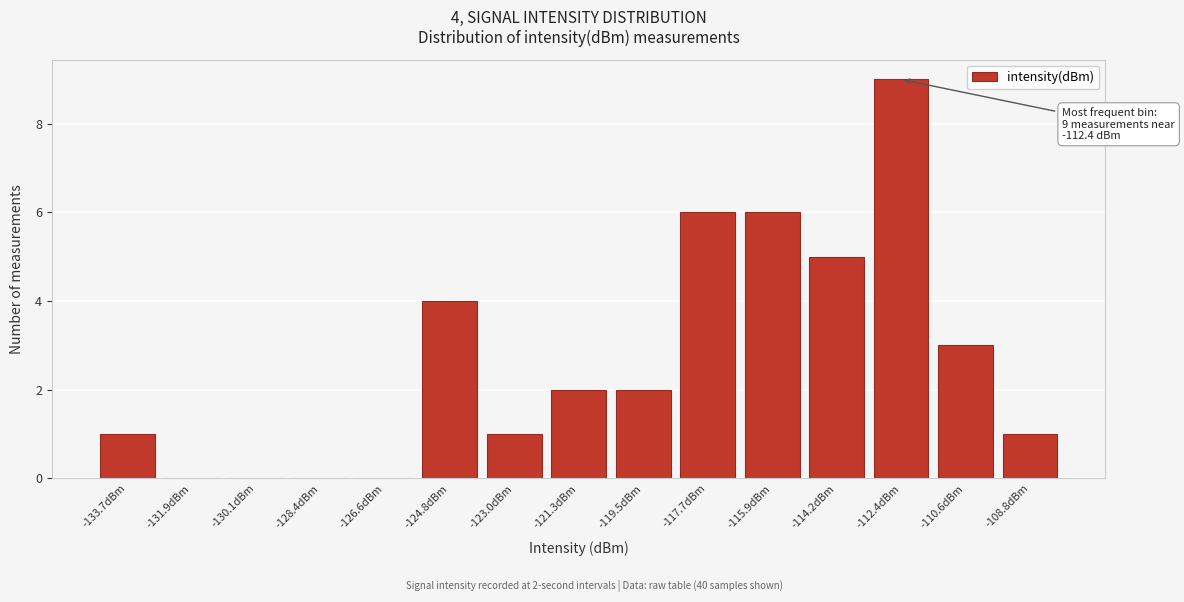

Reading left to right, extract all data points from this chart.

-133.7dBm=1	-131.9dBm=0	-130.1dBm=0	-128.4dBm=0	-126.6dBm=0	-124.8dBm=4	-123.0dBm=1	-121.3dBm=2	-119.5dBm=2	-117.7dBm=6	-115.9dBm=6	-114.2dBm=5	-112.4dBm=9	-110.6dBm=3	-108.8dBm=1